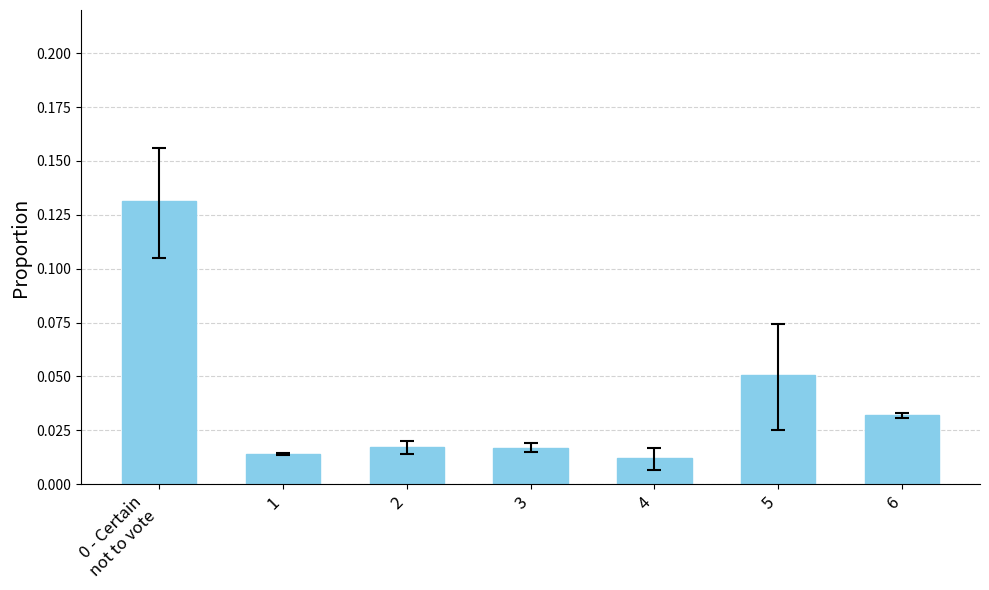

What is the sum of all values?

0.3